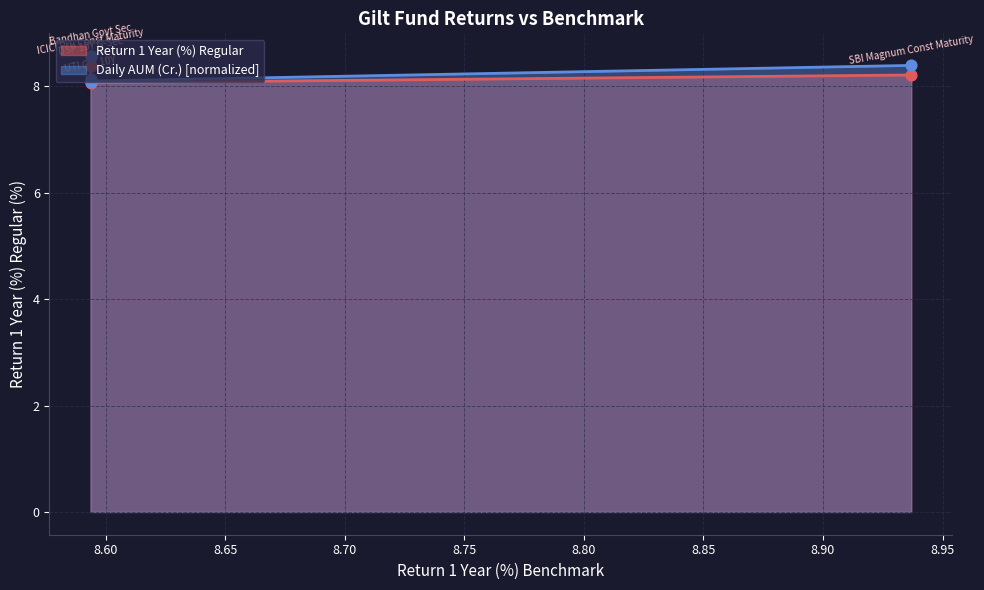

At which category is the sum across all series the highest?

8.593725